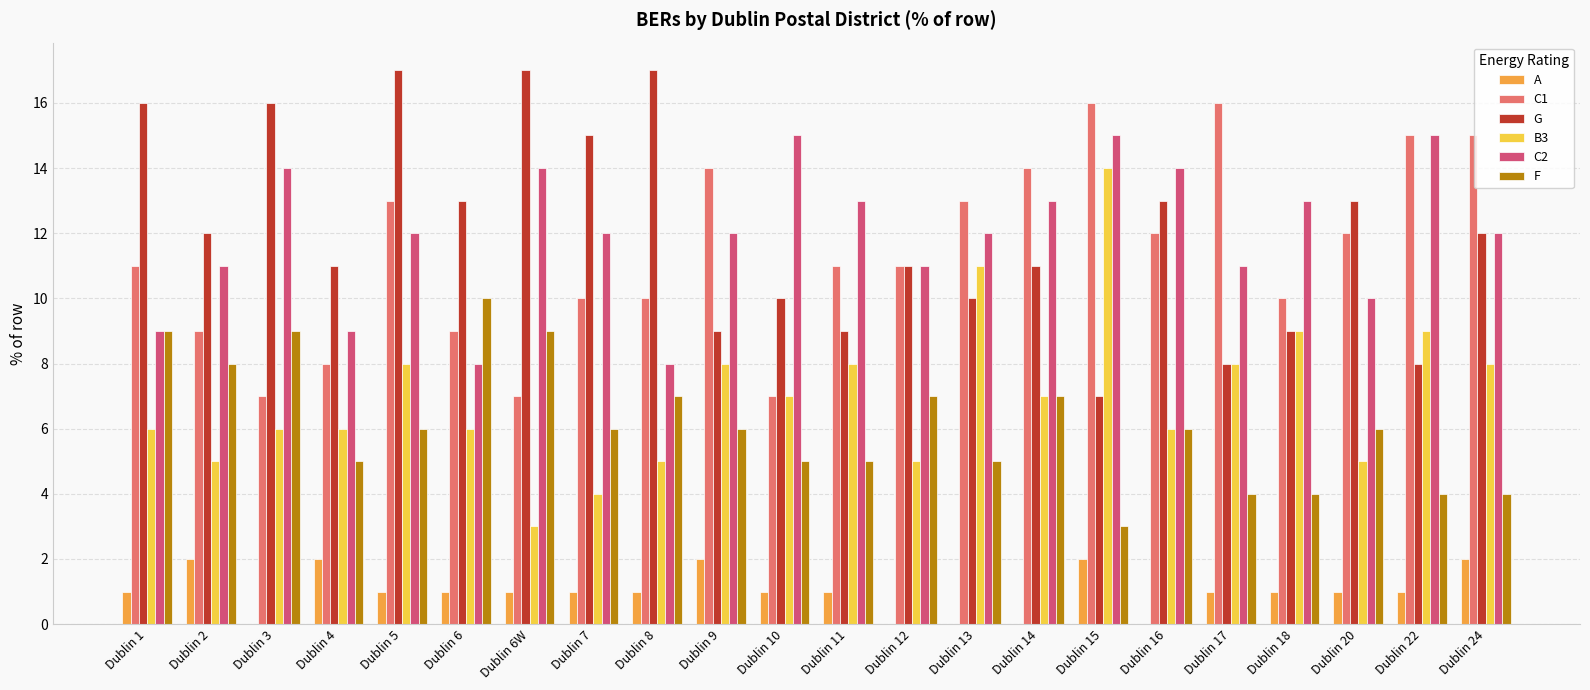

Which series changed the most between Dublin 13 and Dublin 14?

B3